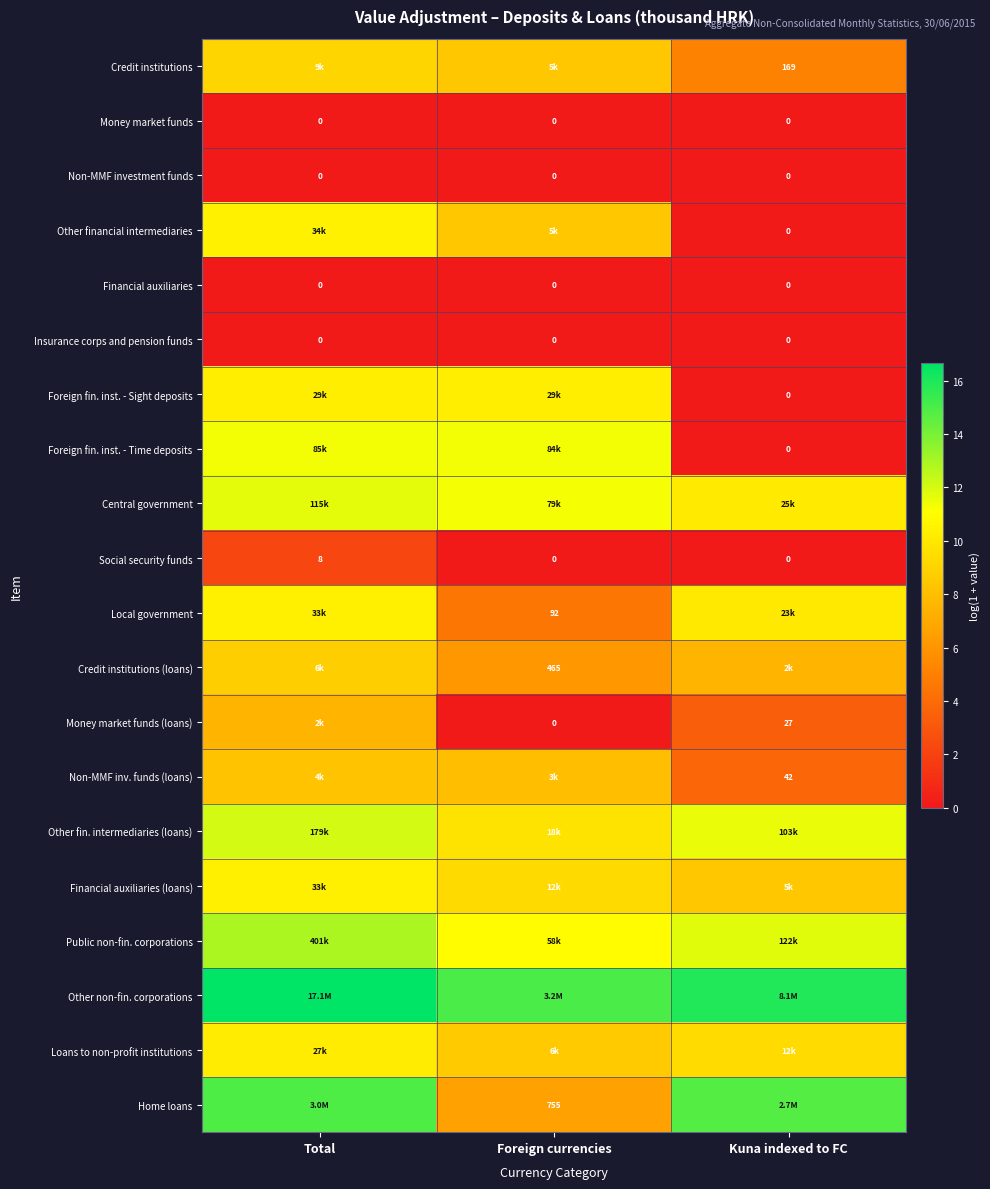

True or false: Social security funds has a value of 0.0 at Kuna indexed to FC.

True